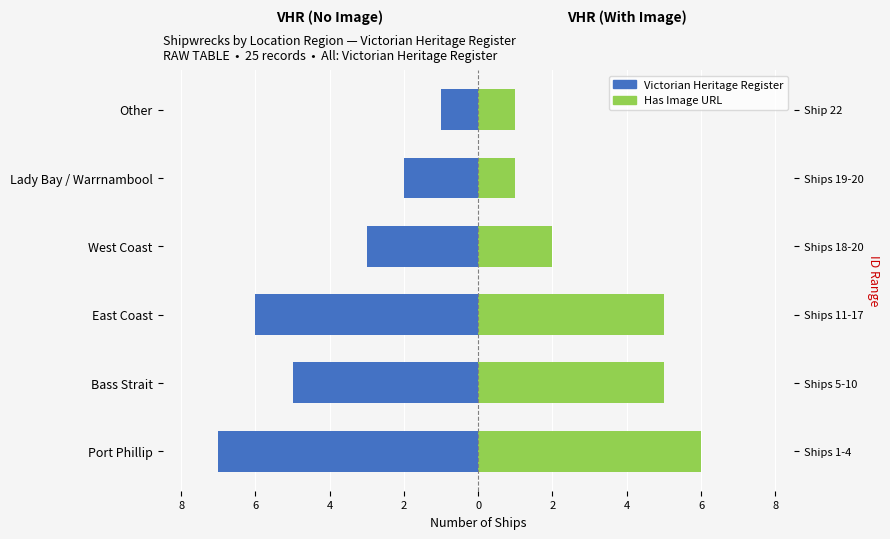

Reading right to left, list all the values displayed in this chart.

Victorian Heritage Register: -1	-2	-3	-6	-5	-7
With Image: 1	1	2	5	5	6